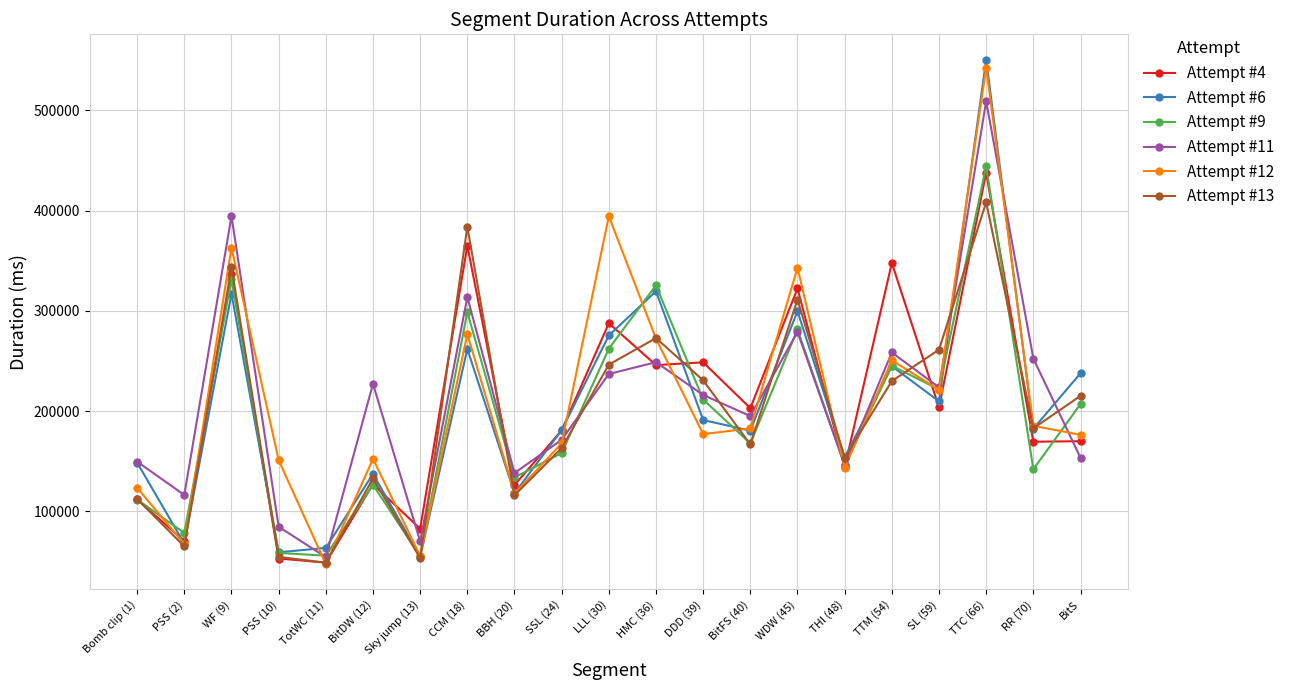

The value of Attempt #6 at PSS (10) is 59112. True or false?

True